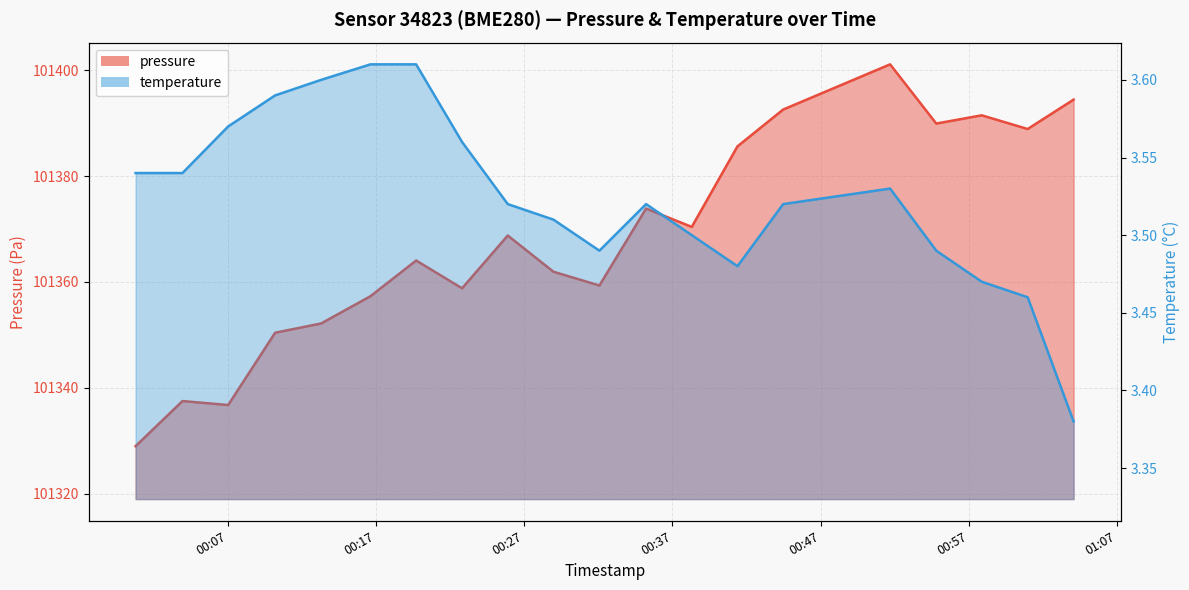

Which series has the largest range (max minus min)?

pressure